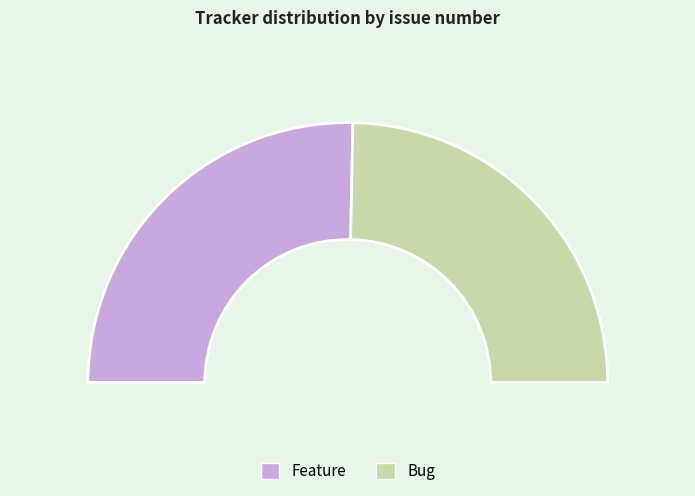

How much of the chart is everything except Bug?

50.6%